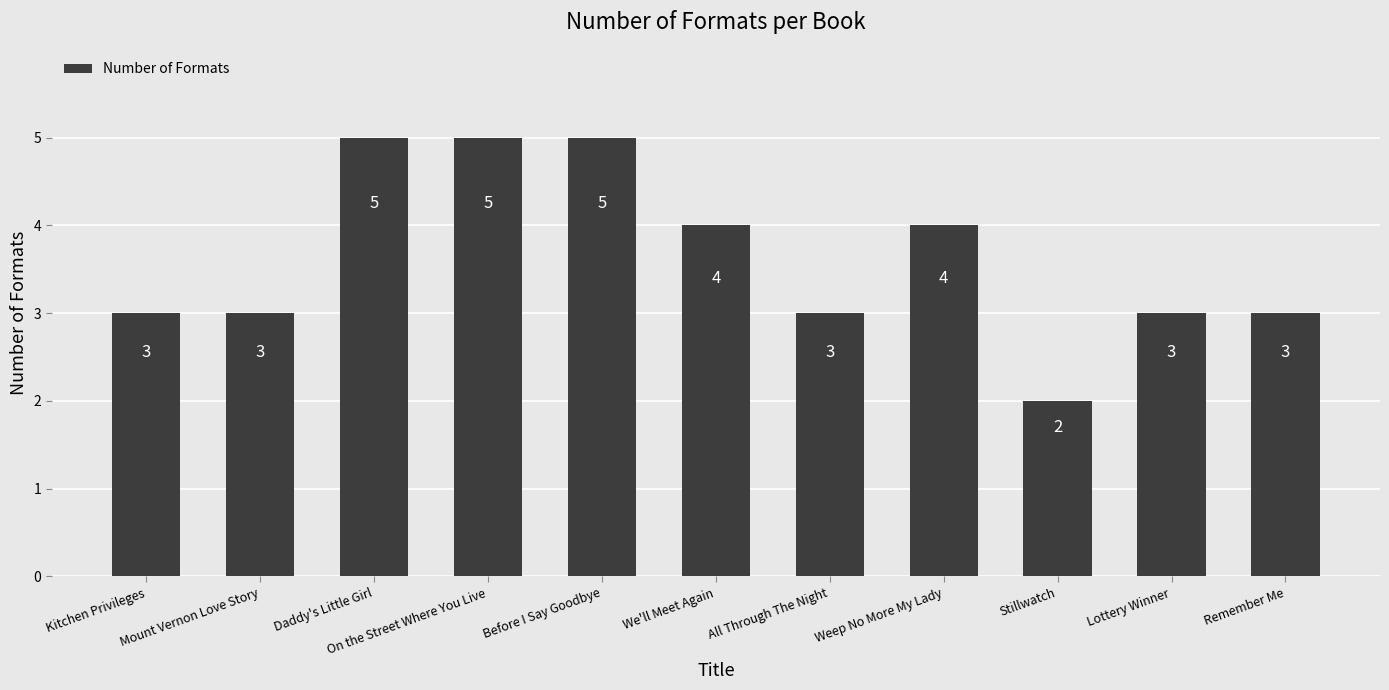

How many values are between 3 and 5?

10